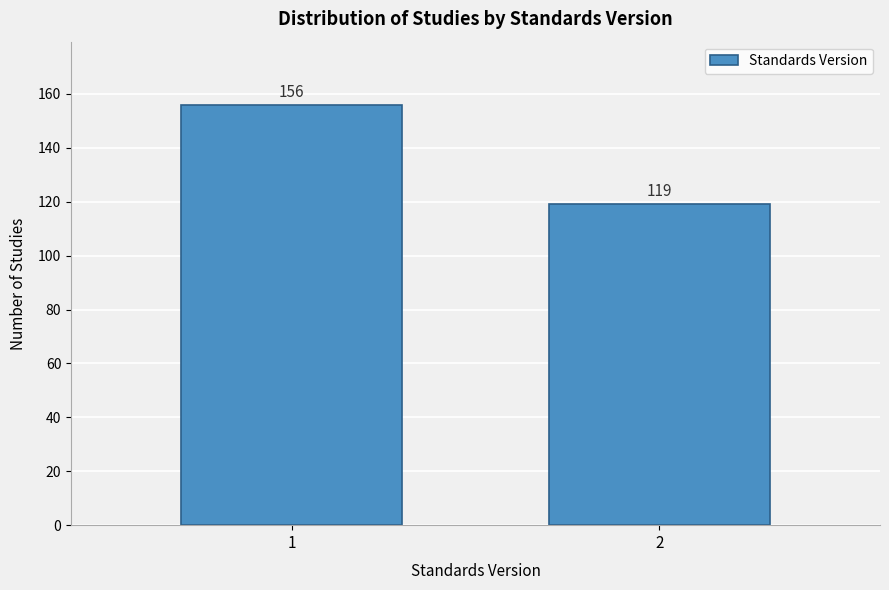

Reading left to right, what are all the values shown in this chart?

1=156	2=119